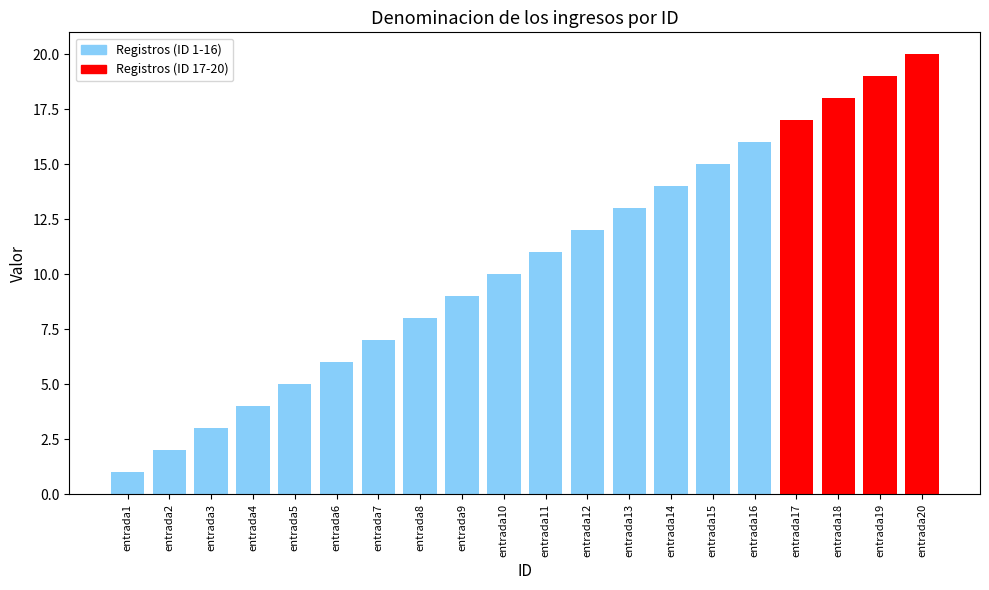

At which category does the chart reach its peak across all series?

entrada20